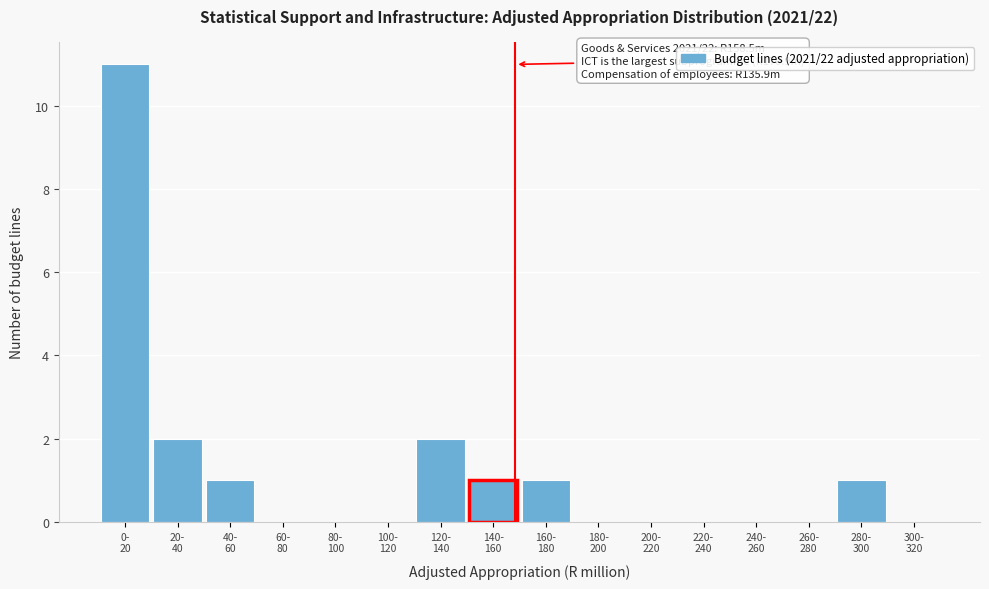

What is the sum of all values?

19